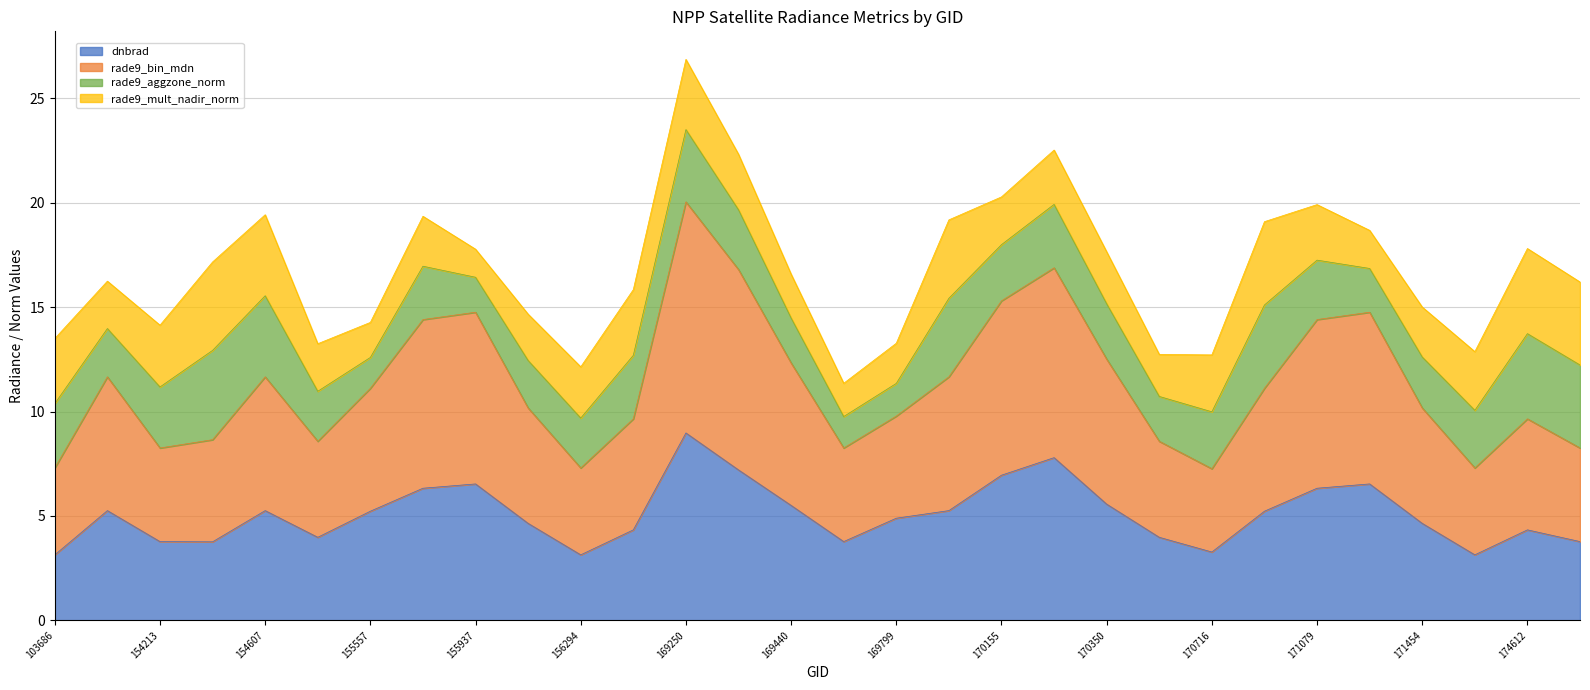

List the labels in order of dnbrad value, largest first.

169250, 170168, 169262, 170155, 155937, 171271, 155739, 171079, 170350, 169440, 148741, 154607, 169981, 155557, 170898, 169799, 156115, 171454, 156479, 174612, 155191, 170531, 154213, 169621, 174800, 154406, 170716, 103686, 156294, 171638